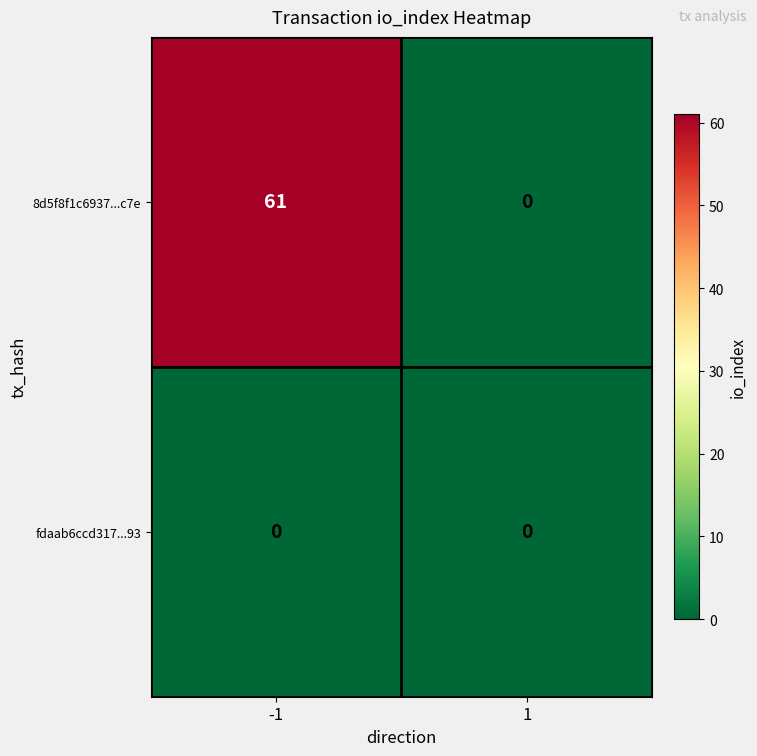

Which series changed the most between -1 and 1?

8d5f8f1c6937...c7e